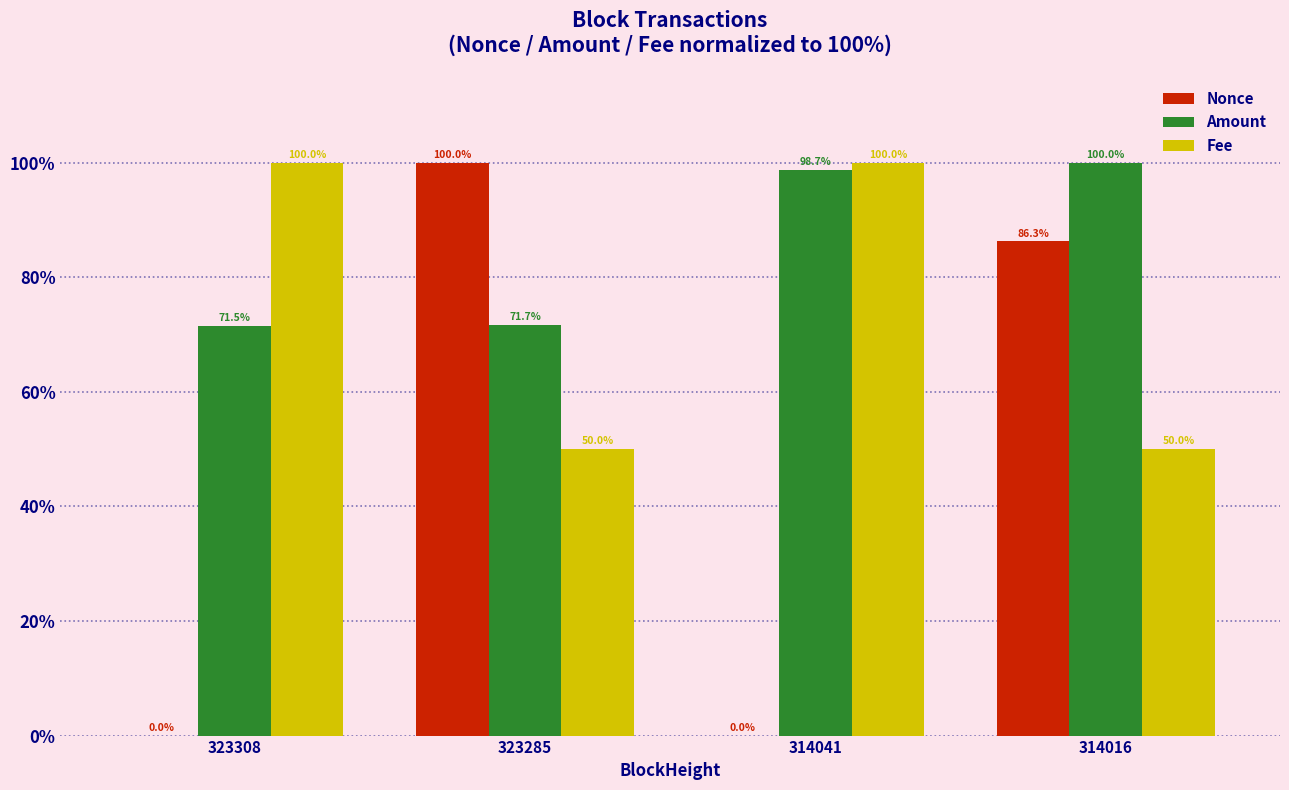

Which series changed the most between 323308 and 314041?

Amount